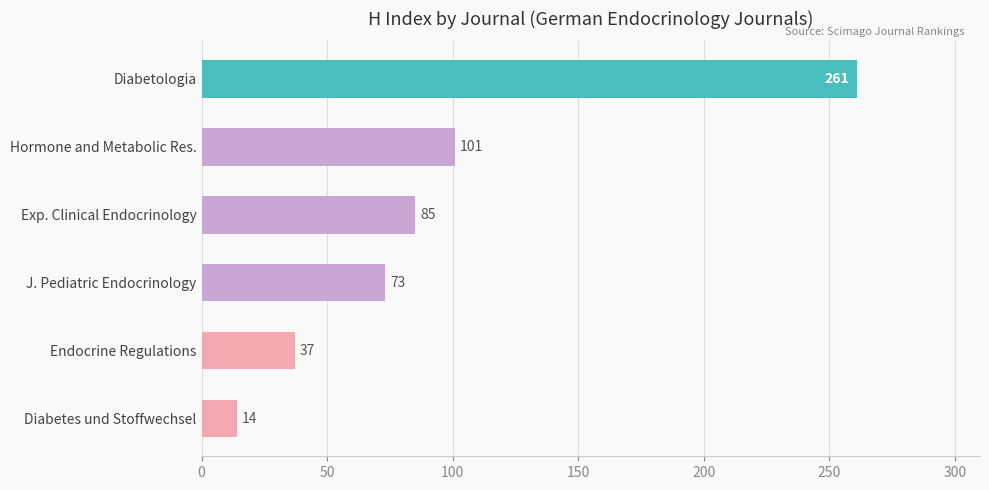

How many categories are shown in the chart?

6